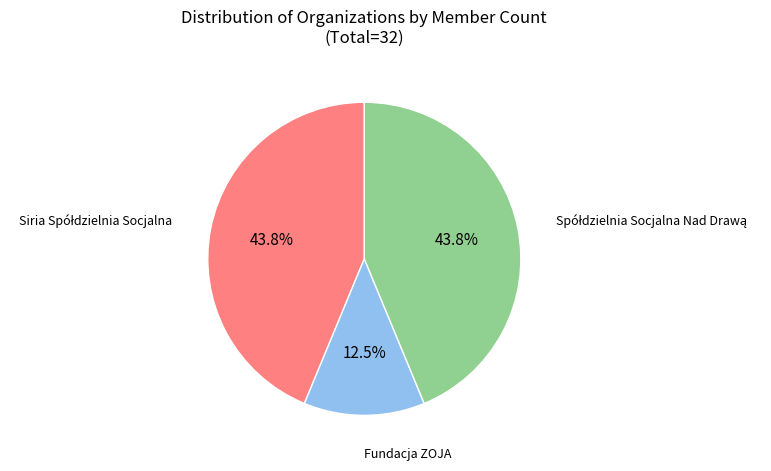

Does any single category account for the majority?

No